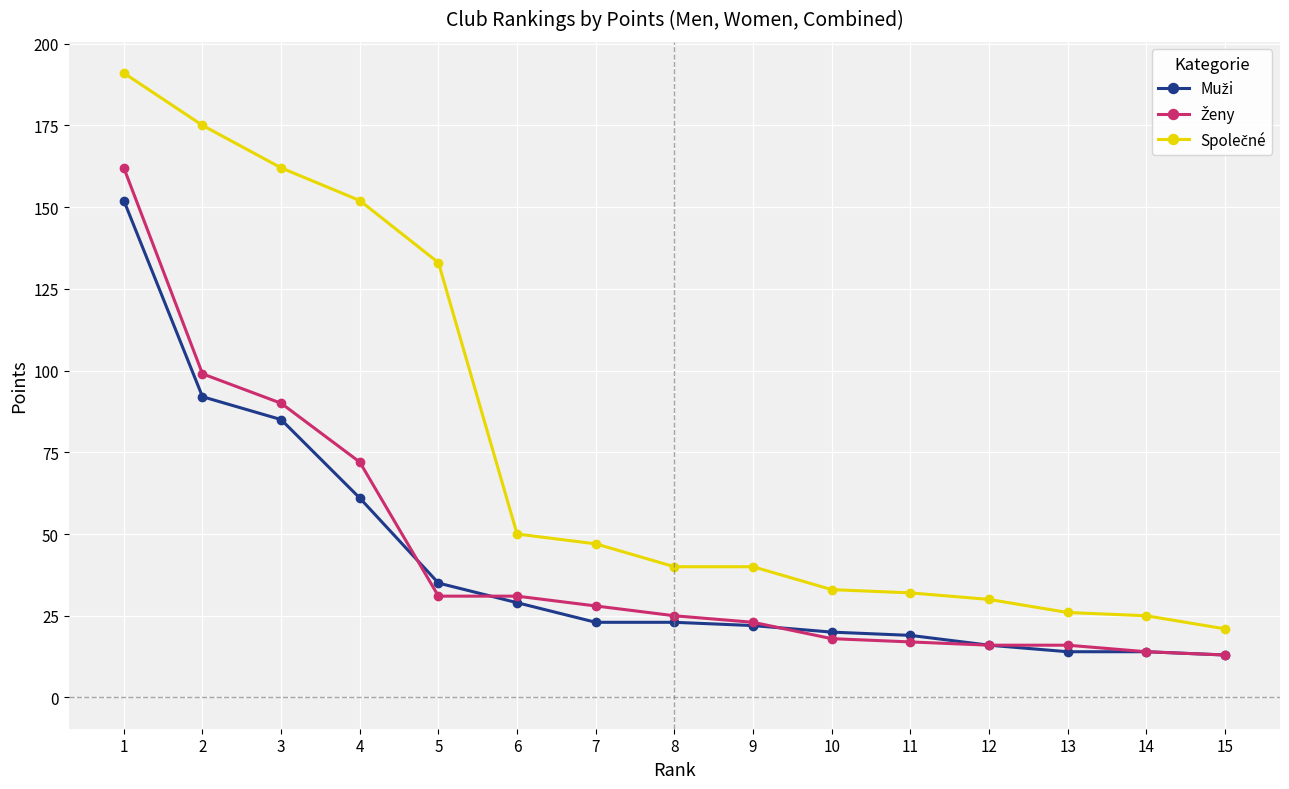

At which category is the sum across all series the highest?

1